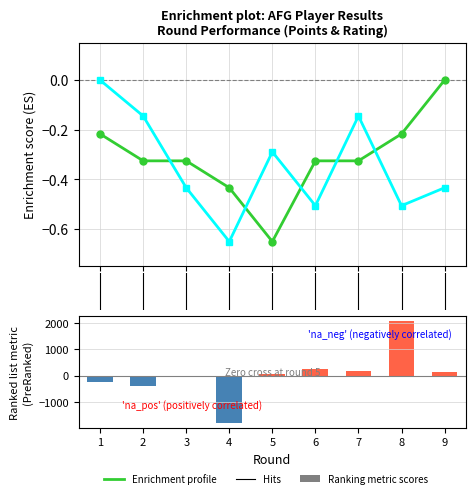

Reading left to right, transcribe all the data shown in this chart.

Enrichment profile (Farazi): -0.2	-0.3	-0.3	-0.4	-0.7	-0.3	-0.3	-0.2	0.0
Enrichment profile (Asefi): 0.0	-0.1	-0.4	-0.7	-0.3	-0.5	-0.1	-0.5	-0.4
Ranking metric scores: -227.0	-369.0	-5.0	-1778.0	53.0	270.0	169.0	2065.0	137.0